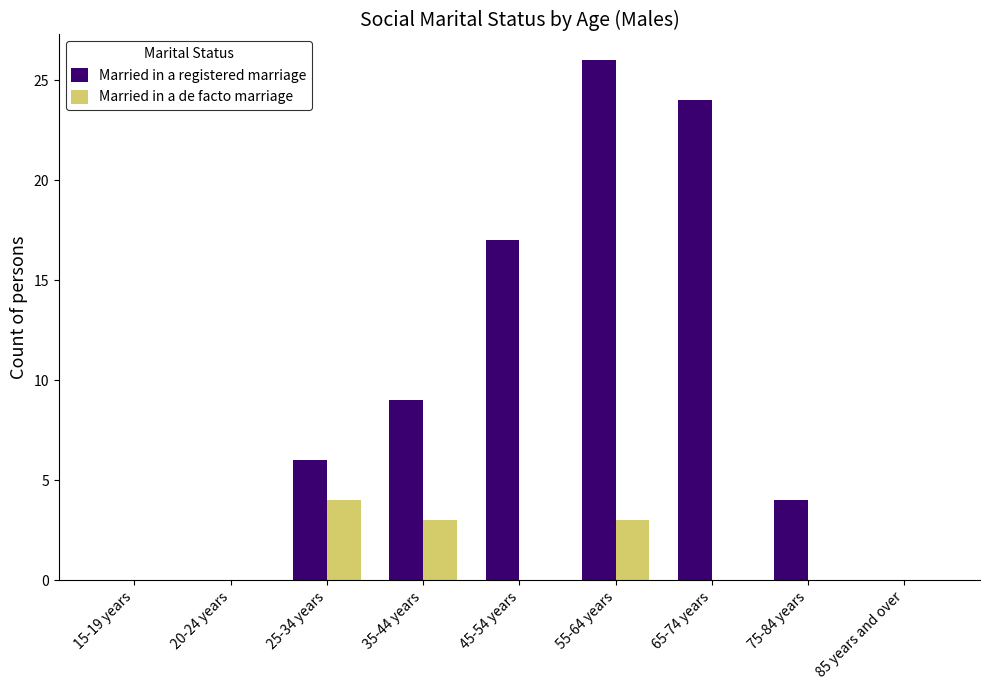

What are all the series names shown in the legend?

Married in a registered marriage, Married in a de facto marriage